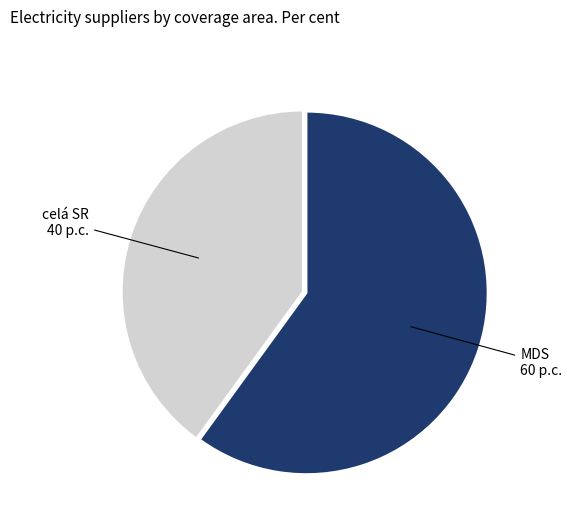

Is there a majority slice in this chart?

Yes